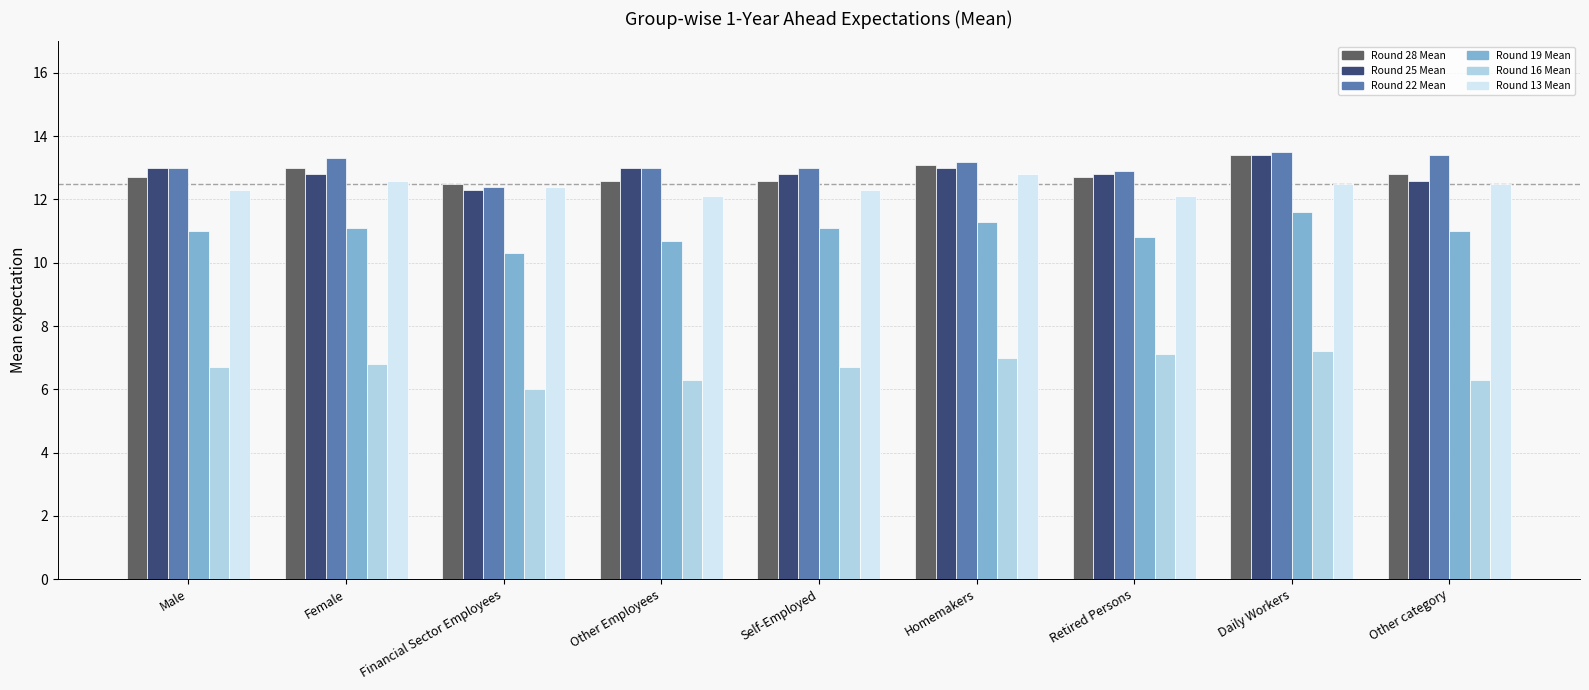

What is the label of the 1st bar from the right?

Other category